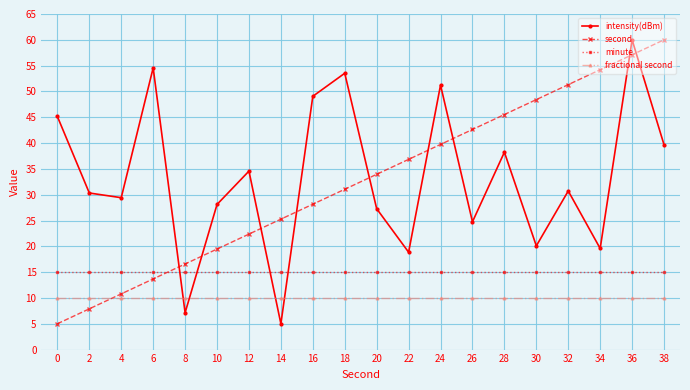

Reading left to right, list all the values displayed in this chart.

intensity(dBm): 45.1	30.3	29.4	54.6	7.1	28.1	34.6	5.0	49.1	53.5	27.3	18.9	51.2	24.8	38.2	20.1	30.7	19.6	60.0	39.7
second: 5.0	7.9	10.8	13.7	16.6	19.5	22.4	25.3	28.2	31.1	33.9	36.8	39.7	42.6	45.5	48.4	51.3	54.2	57.1	60.0
minute: 15.0	15.0	15.0	15.0	15.0	15.0	15.0	15.0	15.0	15.0	15.0	15.0	15.0	15.0	15.0	15.0	15.0	15.0	15.0	15.0
fractional second: 10.0	10.0	10.0	10.0	10.0	10.0	10.0	10.0	10.0	10.0	10.0	10.0	10.0	10.0	10.0	10.0	10.0	10.0	10.0	10.0